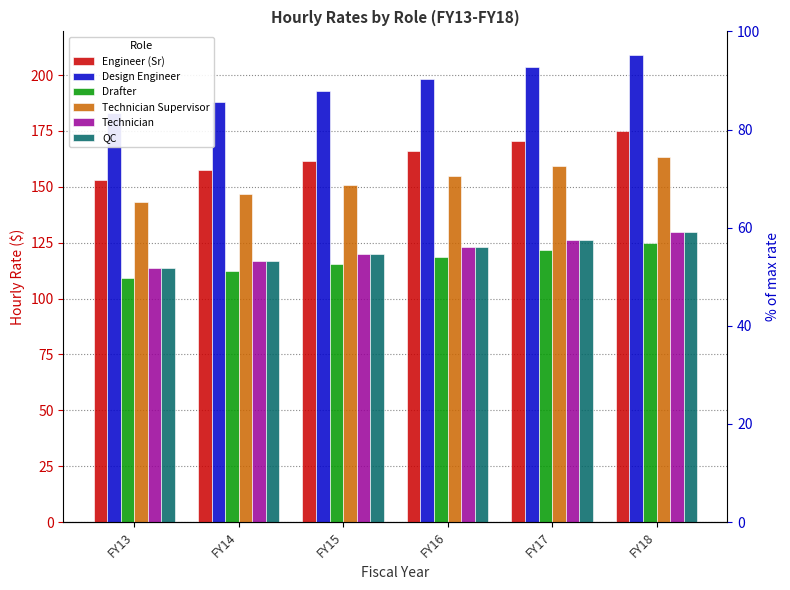

How many bars are there in total?

36